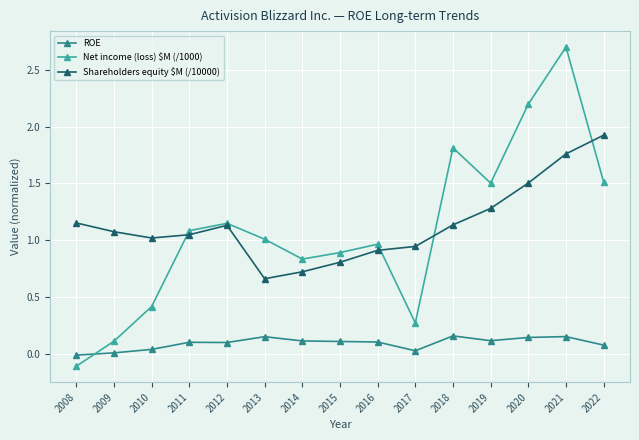

At which category is the sum across all series the highest?

2021